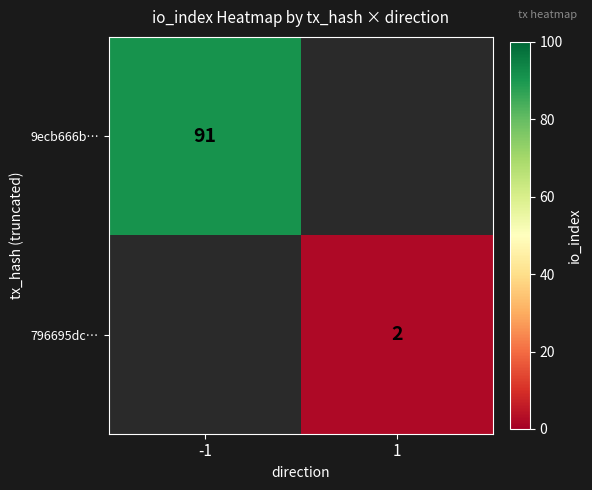

Is the value of 9ecb666b… at -1 greater than the value of 796695dc… at 1?

Yes